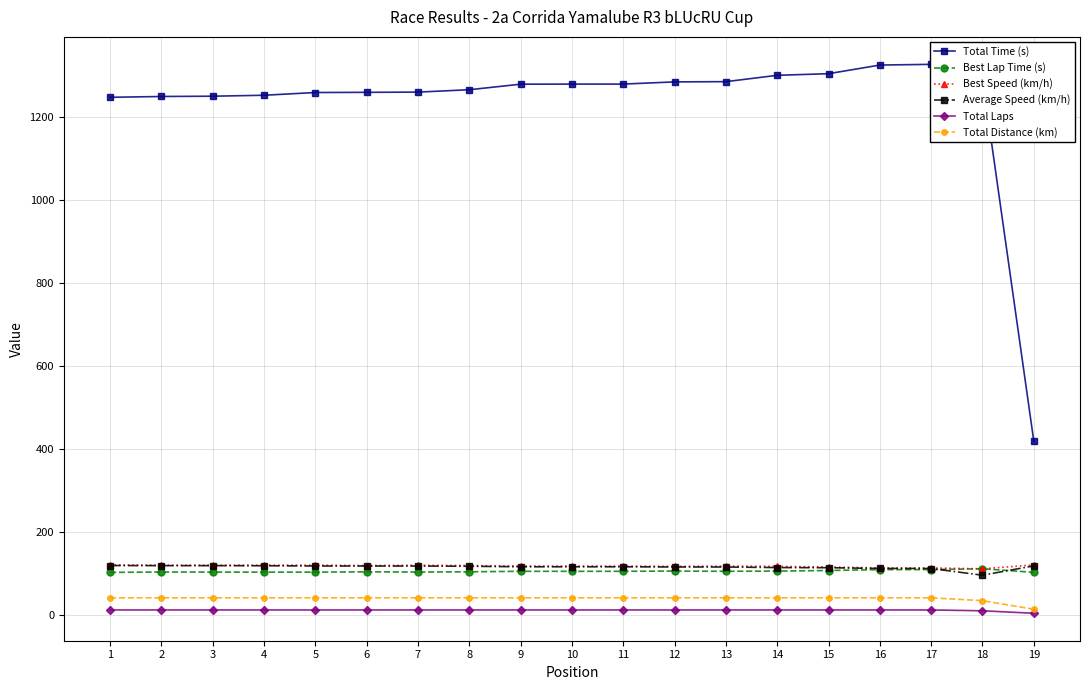

List the labels in order of Best Lap Time (s) value, largest first.

18, 17, 16, 15, 12, 14, 11, 10, 13, 9, 8, 6, 2, 7, 3, 4, 5, 19, 1